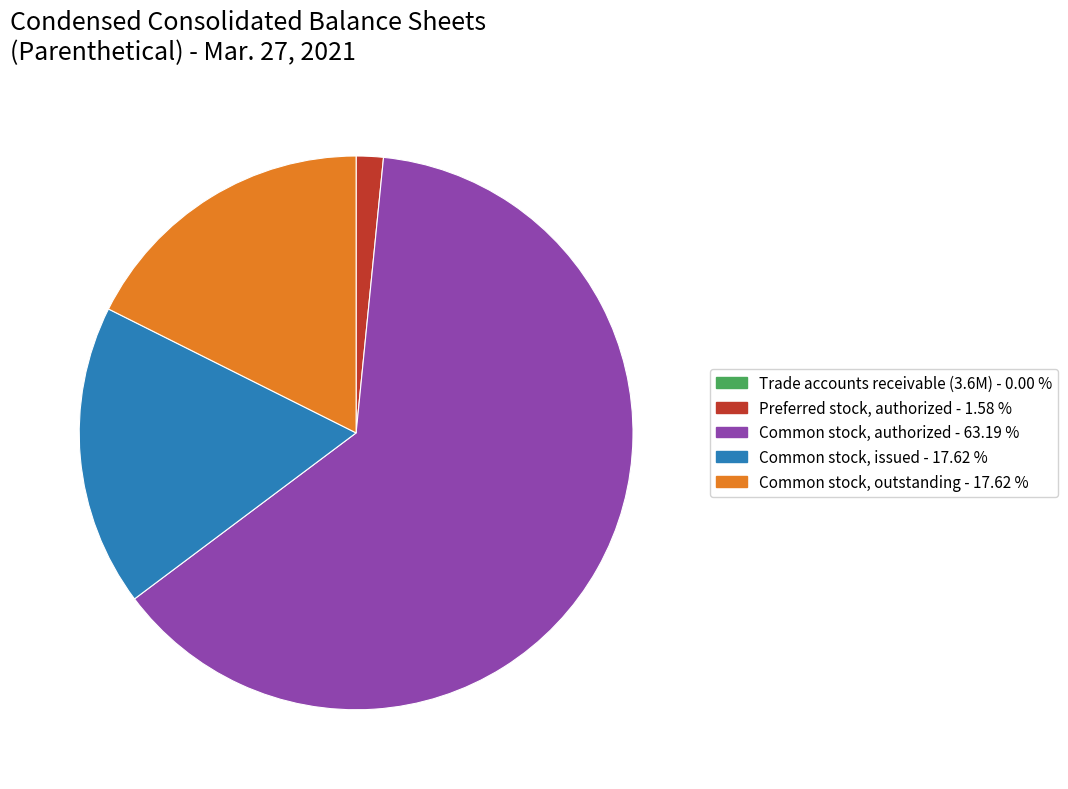

Is there any slice that represents more than half of the pie?

Yes